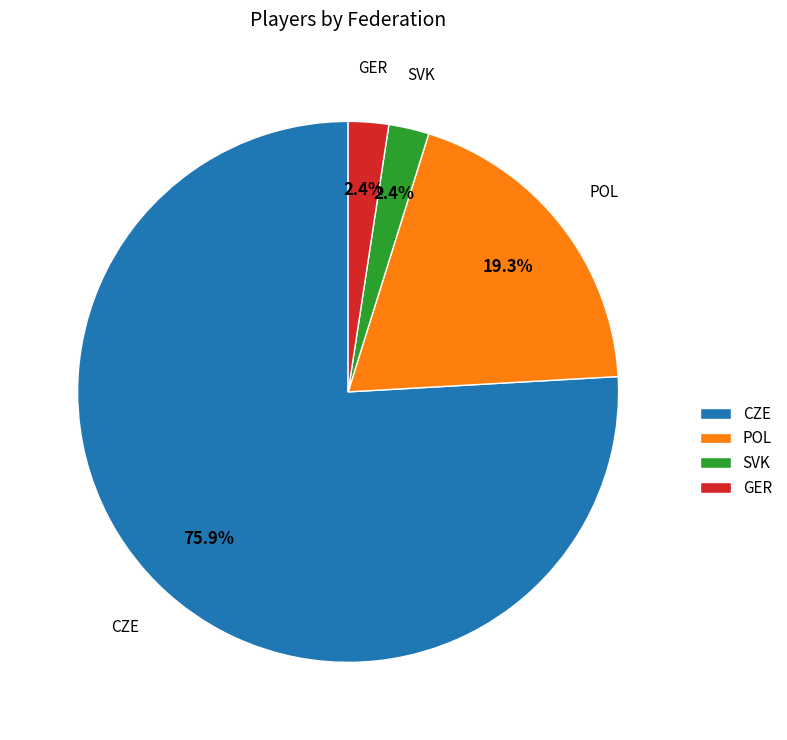

Which has a higher value, GER or POL?

POL